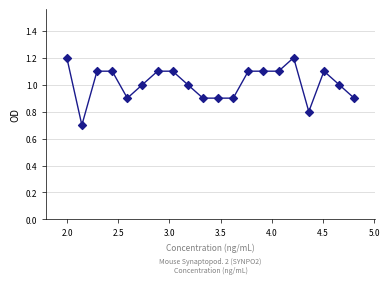

What Y value in the scatter plot is closest to 0?

0.7